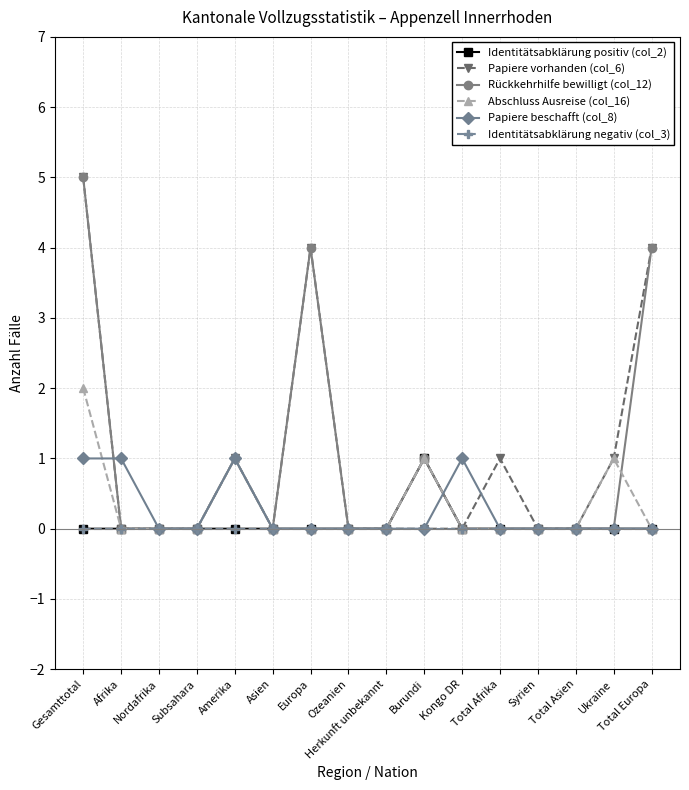

Reading left to right, what are all the values shown in this chart?

Identitätsabklärung positiv (col_2): Gesamttotal=0	Afrika=0	Nordafrika=0	Subsahara=0	Amerika=0	Asien=0	Europa=0	Ozeanien=0	Herkunft unbekannt=0	Burundi=1	Kongo DR=0	Total Afrika=0	Syrien=0	Total Asien=0	Ukraine=0	Total Europa=0
Papiere vorhanden (col_6): Gesamttotal=5	Afrika=0	Nordafrika=0	Subsahara=0	Amerika=1	Asien=0	Europa=4	Ozeanien=0	Herkunft unbekannt=0	Burundi=0	Kongo DR=0	Total Afrika=1	Syrien=0	Total Asien=0	Ukraine=1	Total Europa=4
Rückkehrhilfe bewilligt (col_12): Gesamttotal=5	Afrika=0	Nordafrika=0	Subsahara=0	Amerika=1	Asien=0	Europa=4	Ozeanien=0	Herkunft unbekannt=0	Burundi=1	Kongo DR=0	Total Afrika=0	Syrien=0	Total Asien=0	Ukraine=0	Total Europa=4
Abschluss Ausreise (col_16): Gesamttotal=2	Afrika=0	Nordafrika=0	Subsahara=0	Amerika=1	Asien=0	Europa=0	Ozeanien=0	Herkunft unbekannt=0	Burundi=1	Kongo DR=0	Total Afrika=0	Syrien=0	Total Asien=0	Ukraine=1	Total Europa=0
Papiere beschafft (col_8): Gesamttotal=1	Afrika=1	Nordafrika=0	Subsahara=0	Amerika=1	Asien=0	Europa=0	Ozeanien=0	Herkunft unbekannt=0	Burundi=0	Kongo DR=1	Total Afrika=0	Syrien=0	Total Asien=0	Ukraine=0	Total Europa=0
Identitätsabklärung negativ (col_3): Gesamttotal=0	Afrika=0	Nordafrika=0	Subsahara=0	Amerika=0	Asien=0	Europa=0	Ozeanien=0	Herkunft unbekannt=0	Burundi=0	Kongo DR=0	Total Afrika=0	Syrien=0	Total Asien=0	Ukraine=0	Total Europa=0